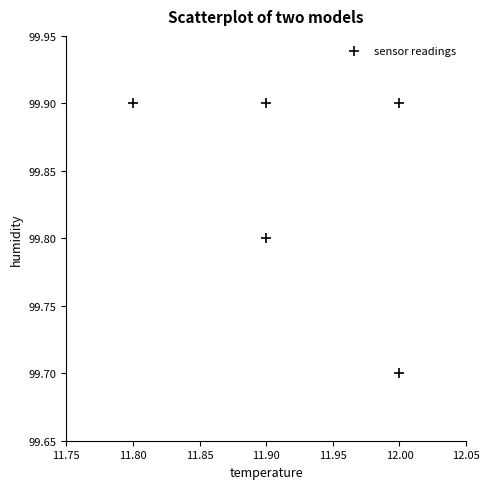

What is the average X value?

11.9